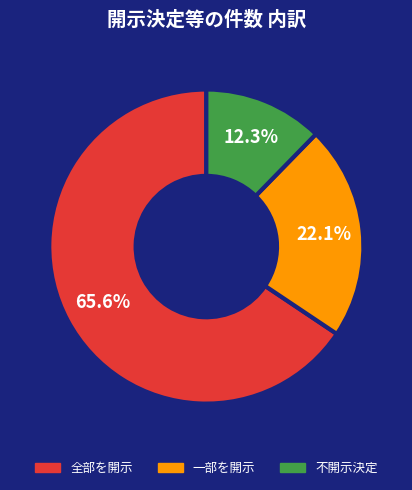

How many segments does this pie chart have?

3